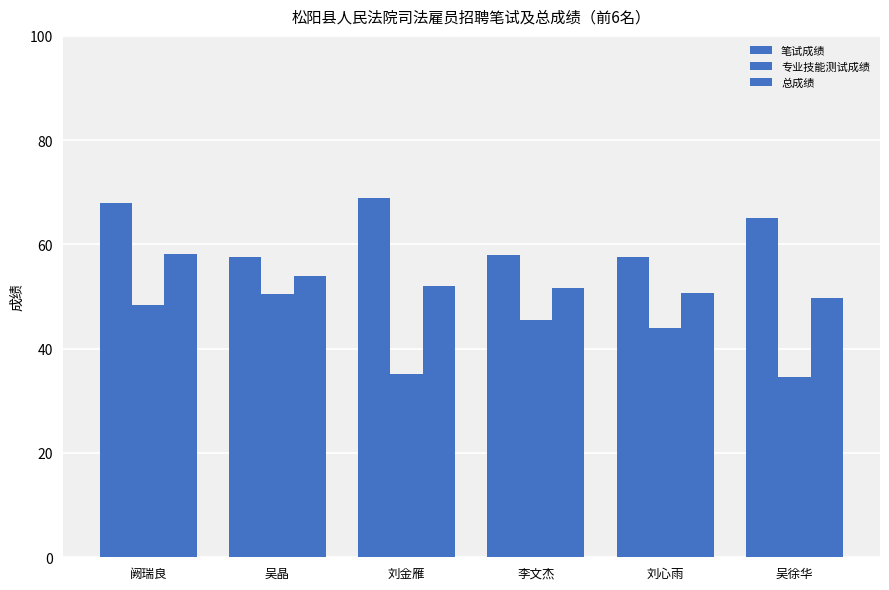

What is the label of the 4th bar from the right?

刘金雁